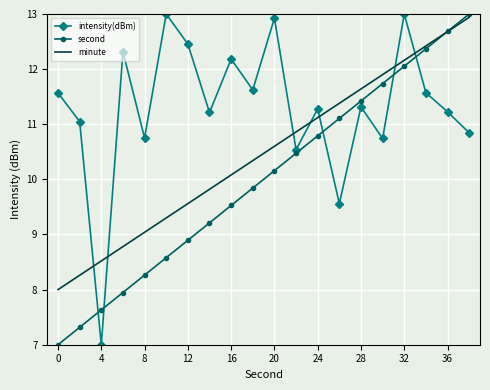

Which series has the largest total across all categories?

intensity(dBm)